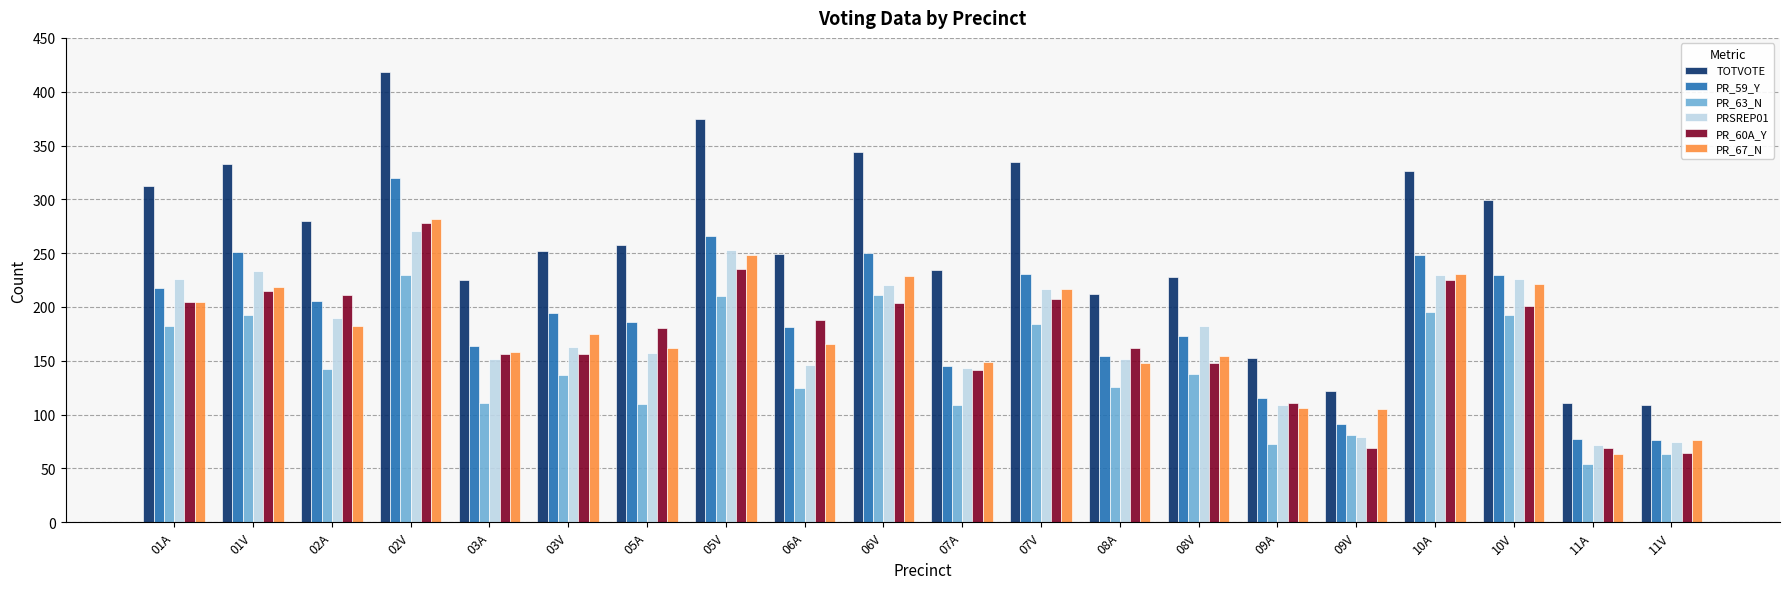

The value of PR_59_Y at 03A is 164. True or false?

True